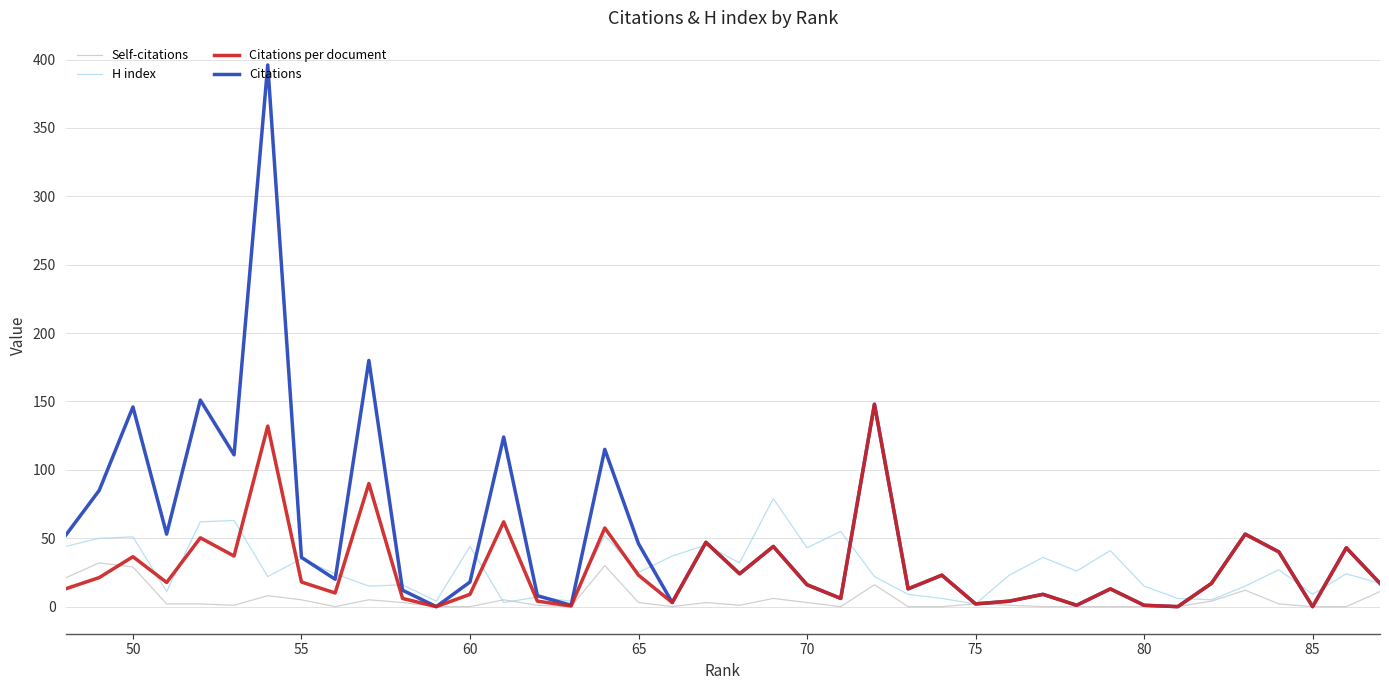

At how many categories does at least one series exceed 163?

2